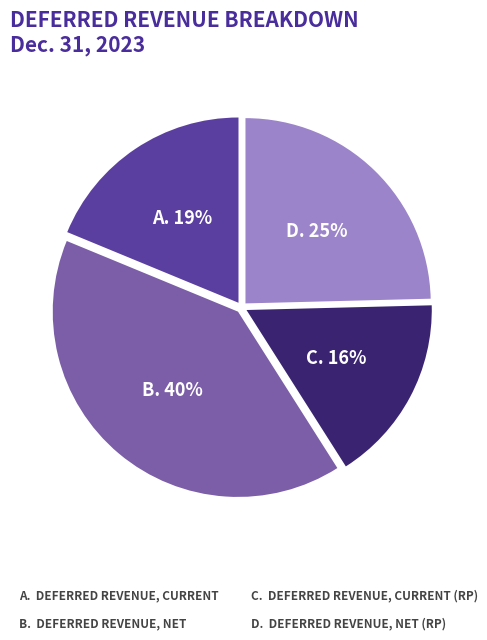

Is there a majority slice in this chart?

No